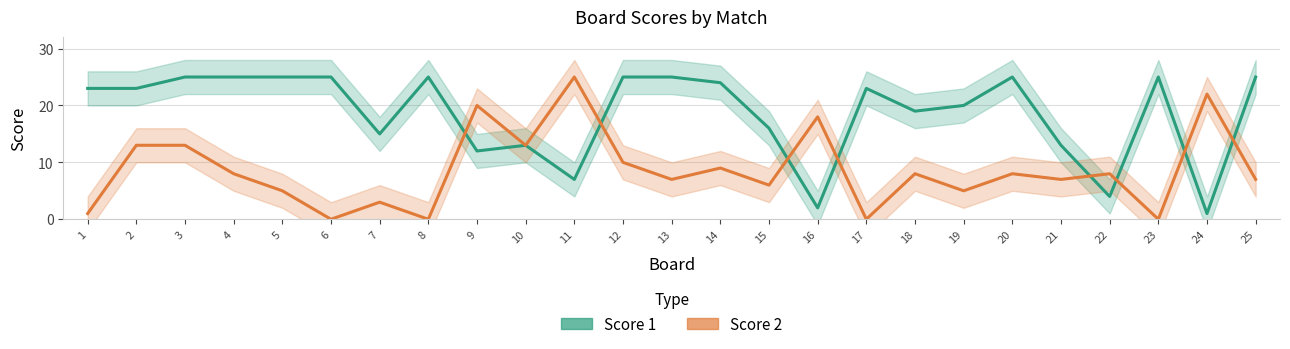

Reading right to left, extract all data points from this chart.

Score 1: 25=25	24=1	23=25	22=4	21=13	20=25	19=20	18=19	17=23	16=2	15=16	14=24	13=25	12=25	11=7	10=13	9=12	8=25	7=15	6=25	5=25	4=25	3=25	2=23	1=23
Score 2: 25=7	24=22	23=0	22=8	21=7	20=8	19=5	18=8	17=0	16=18	15=6	14=9	13=7	12=10	11=25	10=13	9=20	8=0	7=3	6=0	5=5	4=8	3=13	2=13	1=1